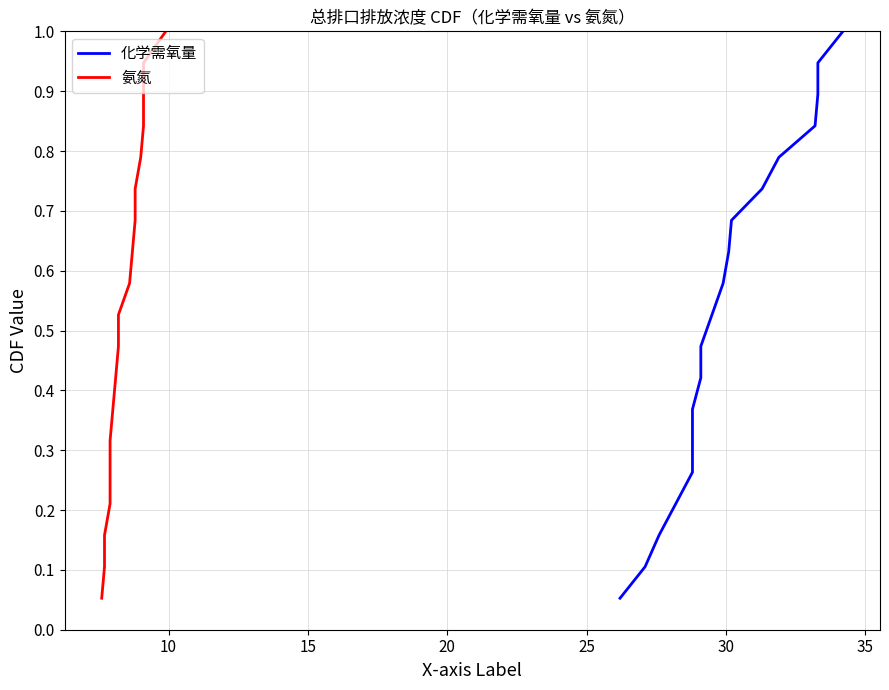

What is the maximum value shown in the chart?

1.0